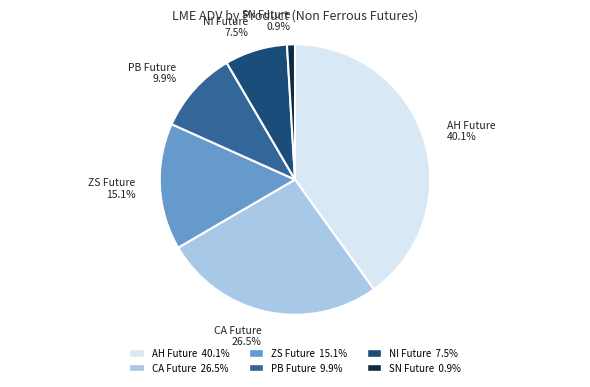

What is the smallest slice in the pie chart?

SN Future